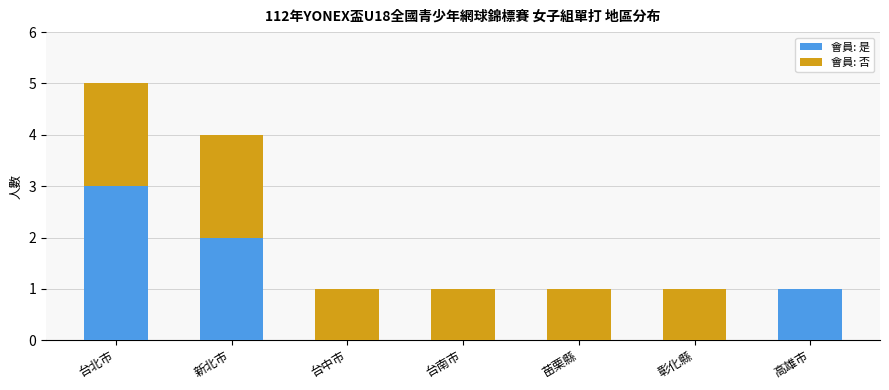

The value of 會員: 是 at 苗栗縣 is 0. True or false?

True